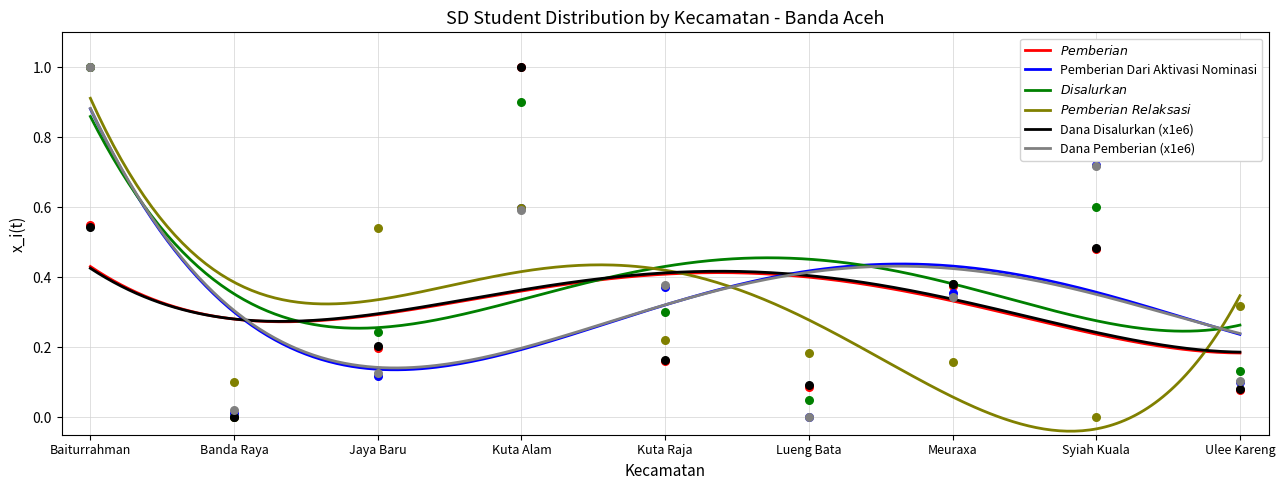

Which series contains the lowest Y value?

Pemberian